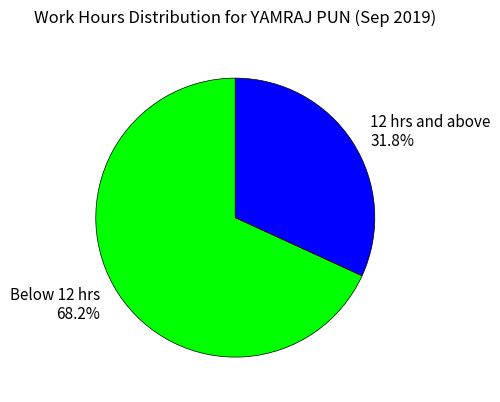

What is the ratio of the value at 12 hrs and above 31.8% to the value at Below 12 hrs 68.2%?

0.5